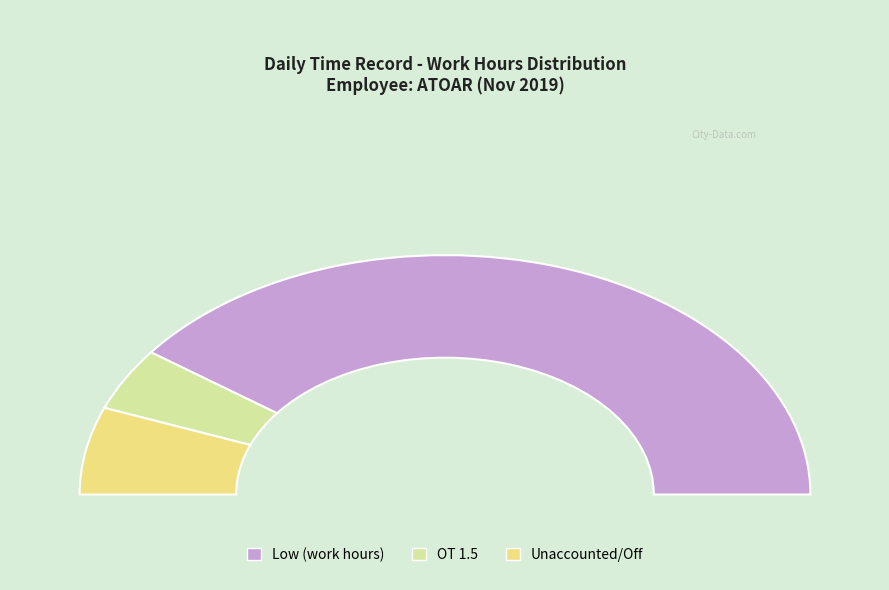

The 9-Sat(2) slice represents 1% of the pie. True or false?

False